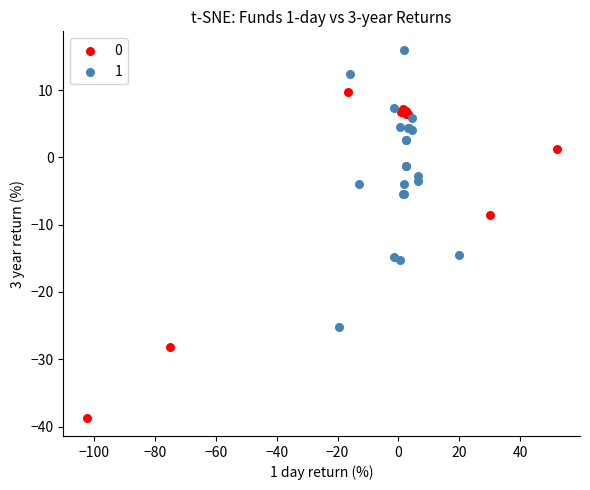

What are all the series names shown in the legend?

0, 1